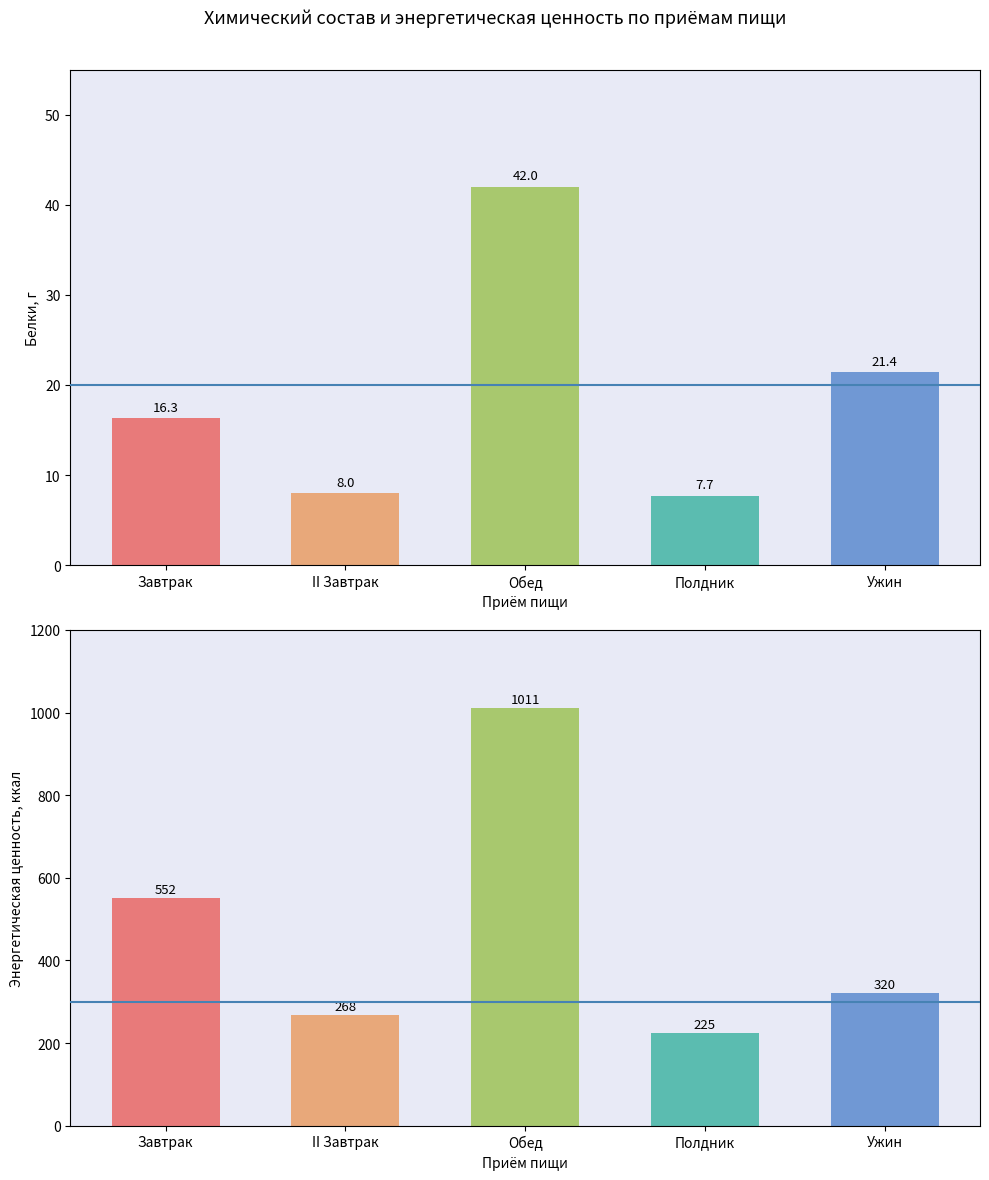

Are the bars horizontal?

No